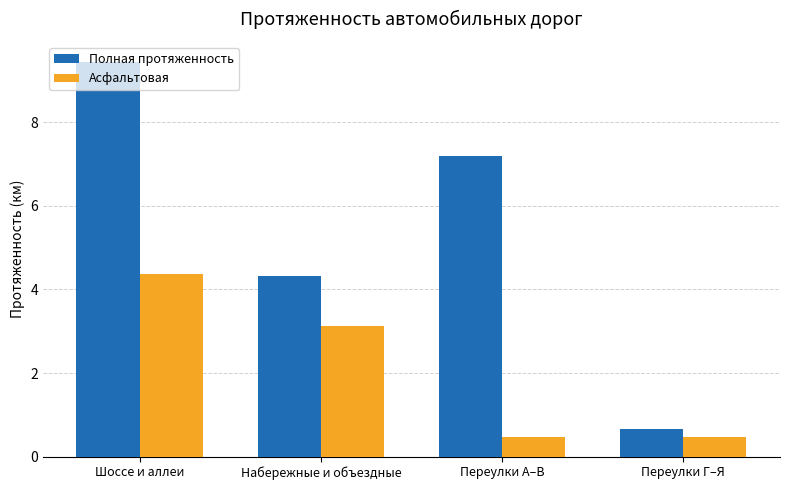

Reading left to right, extract all data points from this chart.

Полная протяженность: 9.5	4.3	7.2	0.7
Асфальтовая: 4.4	3.1	0.5	0.5